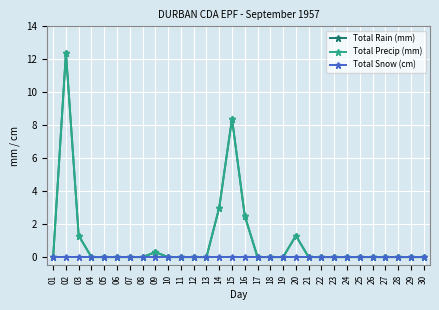

At which label does Total Rain (mm) reach its peak?

02